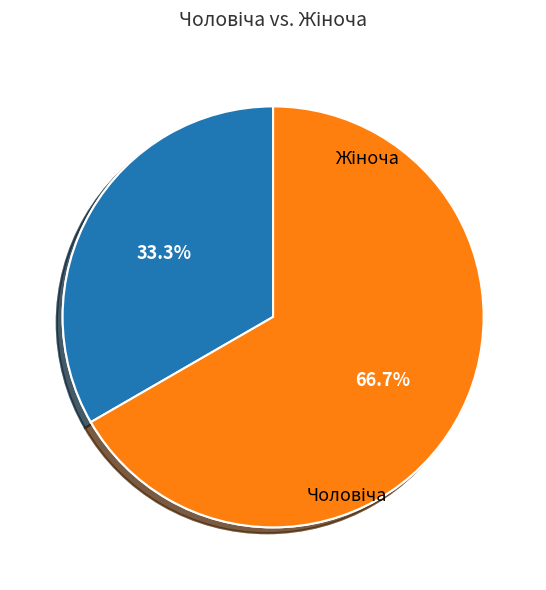

Rank the categories by value from highest to lowest.

Жіноча, Чоловіча